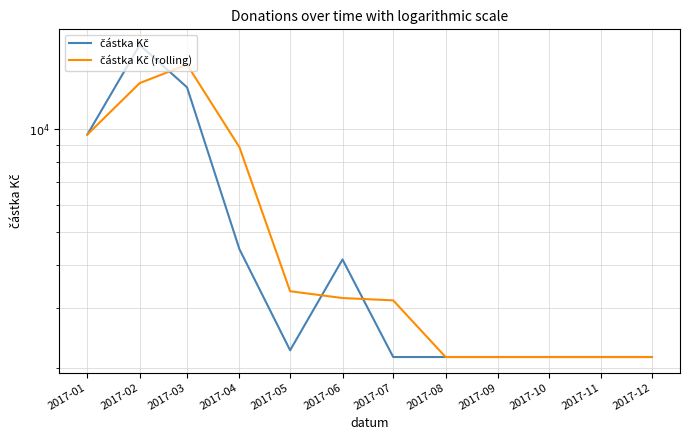

How many intersections are there between částka Kč (rolling) and částka Kč?

4